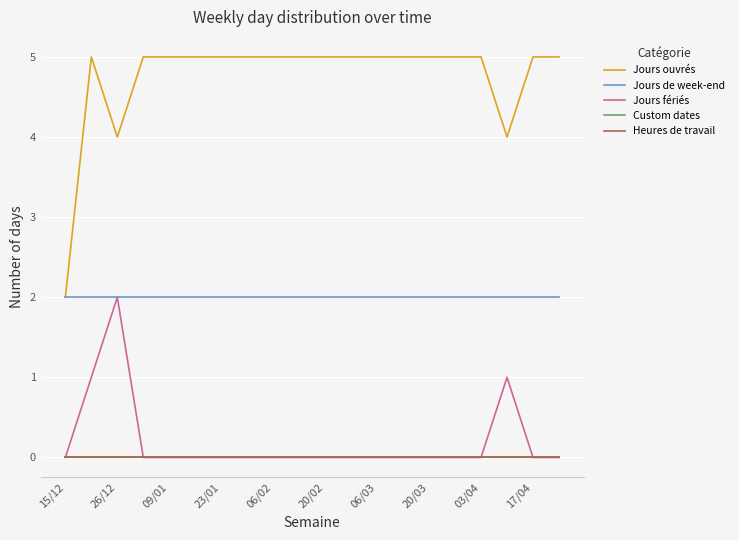

What is the difference between the maximum and minimum values in the Jours fériés series?

2